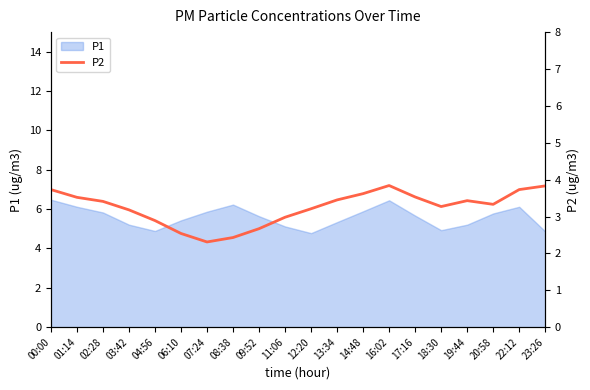

How many data points are less than 3?

6